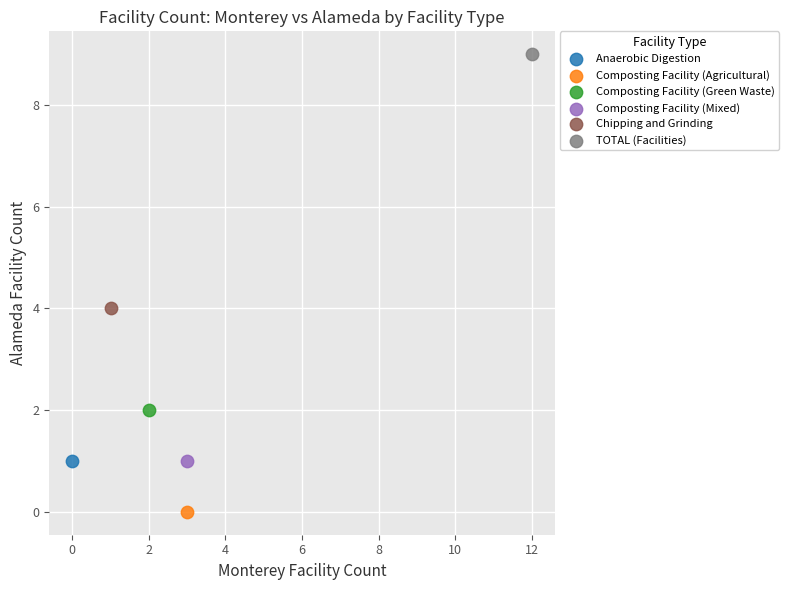

Which series reaches the maximum Y coordinate?

TOTAL (Facilities)